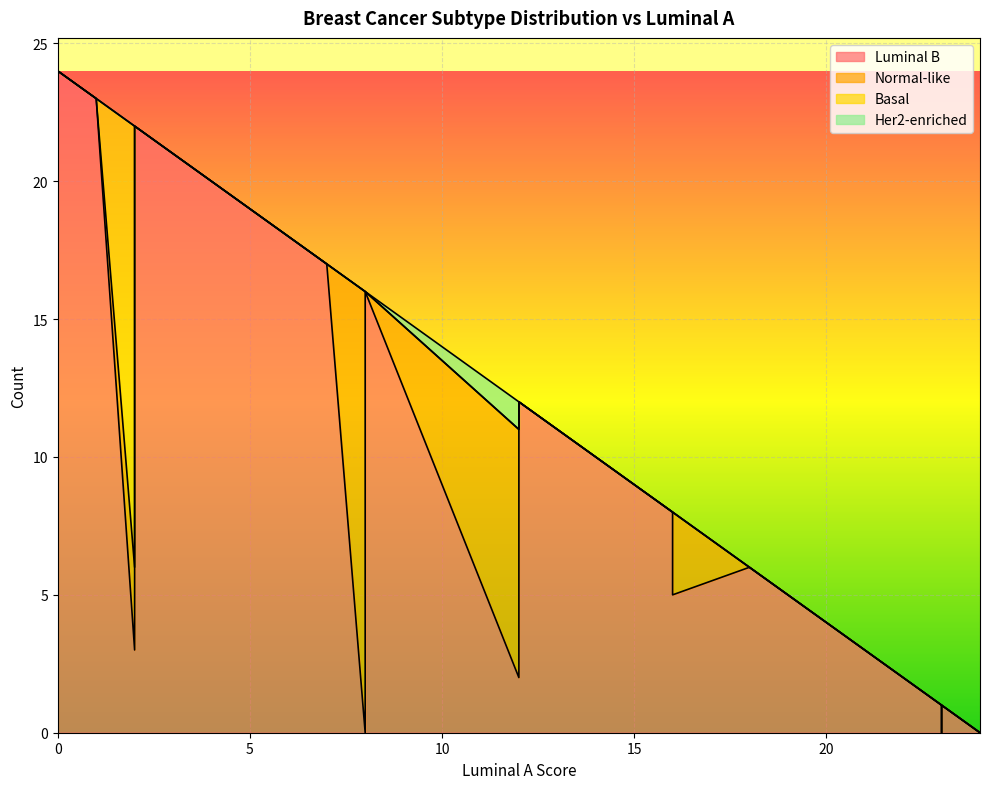

What is the difference between the maximum and minimum values in the Her2-enriched series?

17